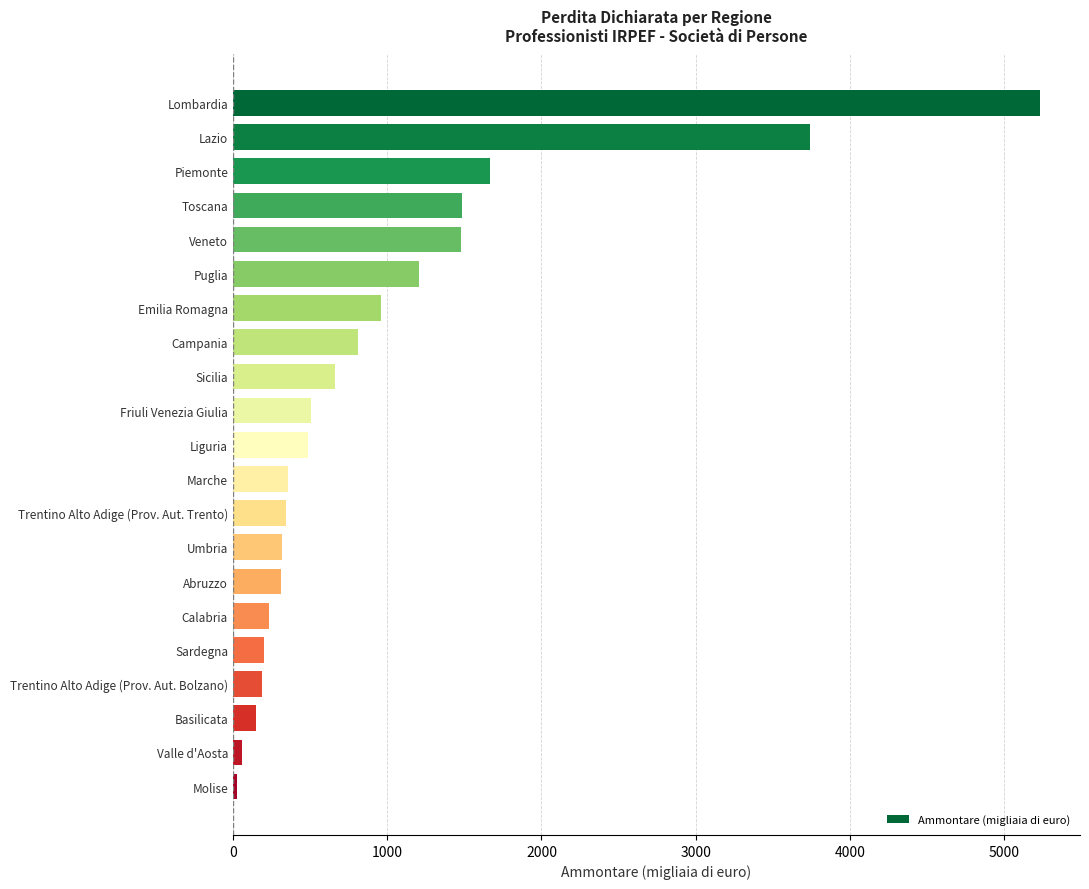

What is the average value?

973